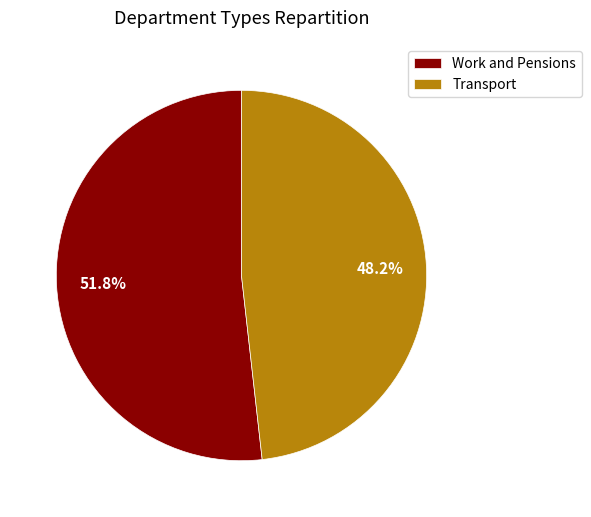

The Transport slice represents 61% of the pie. True or false?

False